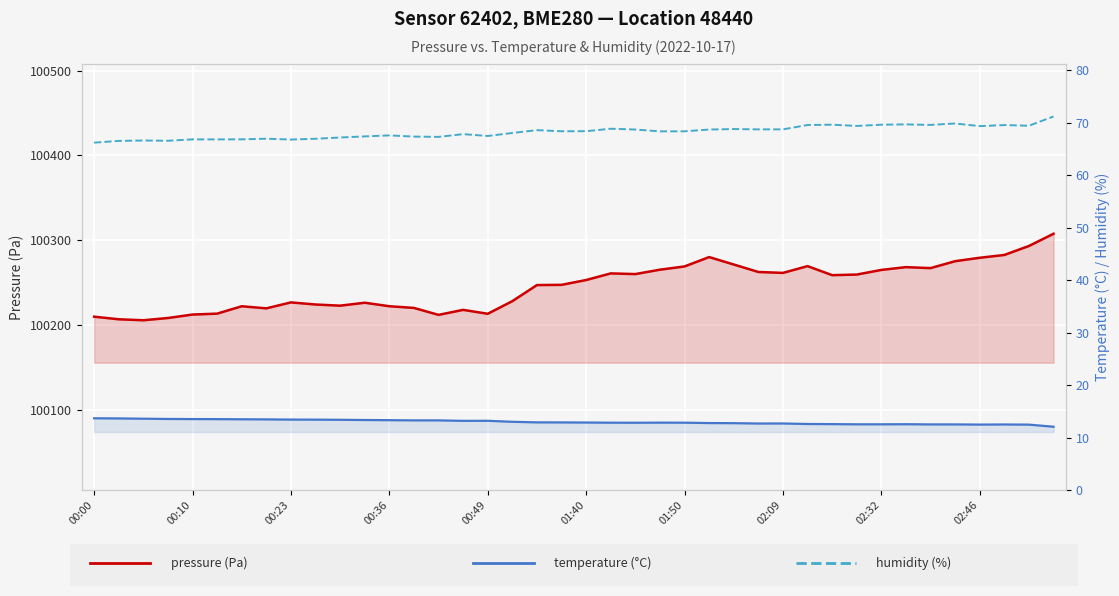

What are all the series names shown in the legend?

pressure, temperature, humidity